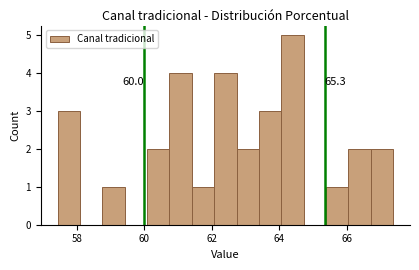

Read against the x-axis, roughly where is the centre of the tallest bar?

64.4